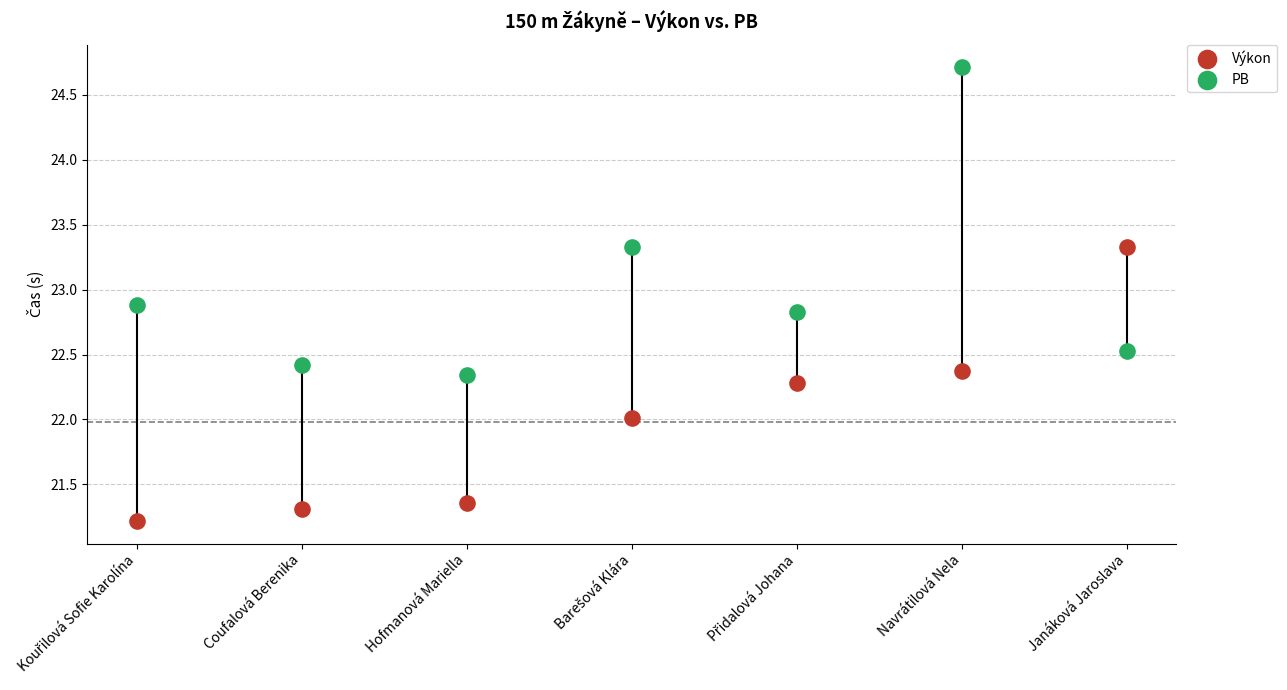

What are all the series names shown in the legend?

Výkon, PB